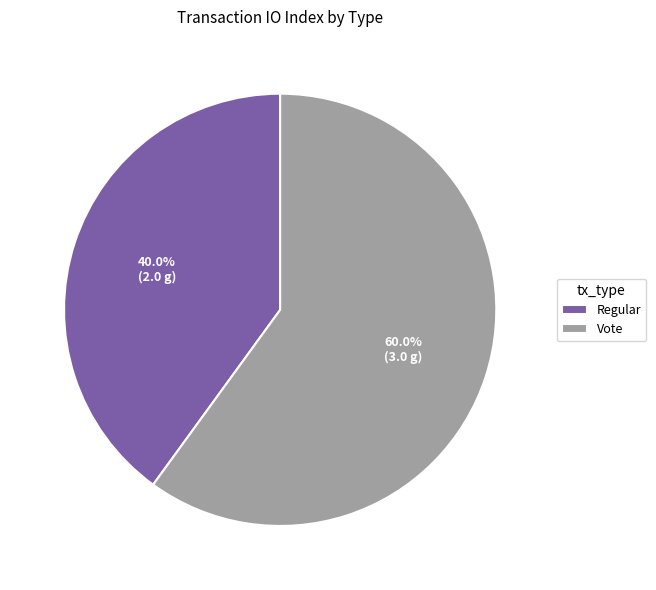

Is it true that Vote is 60% of the pie?

True